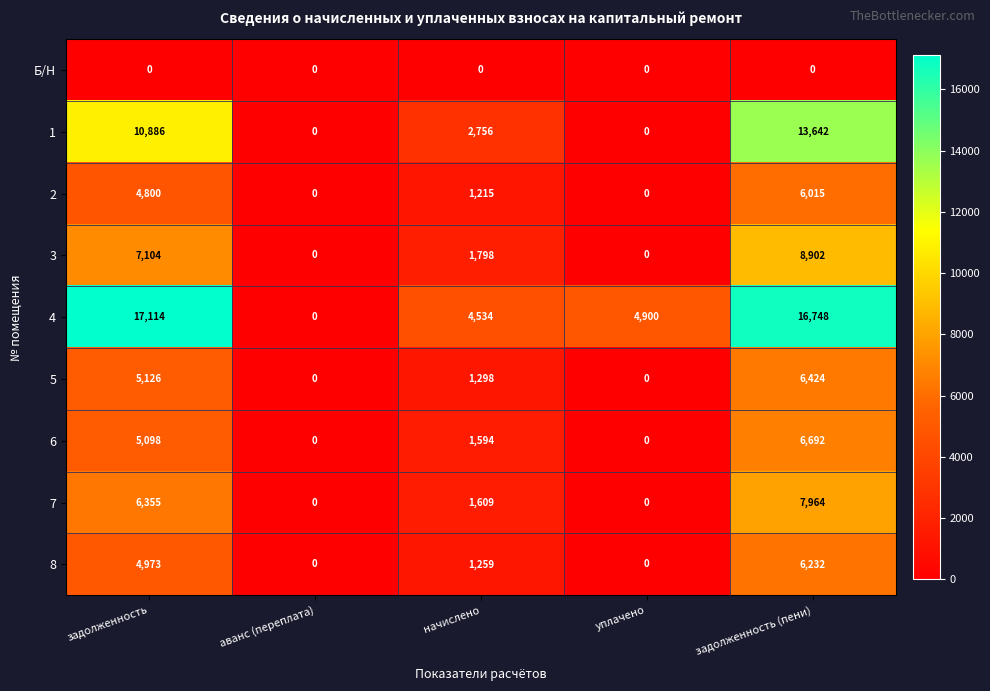

Which category has the highest value in the 8 series?

задолженность (пени)